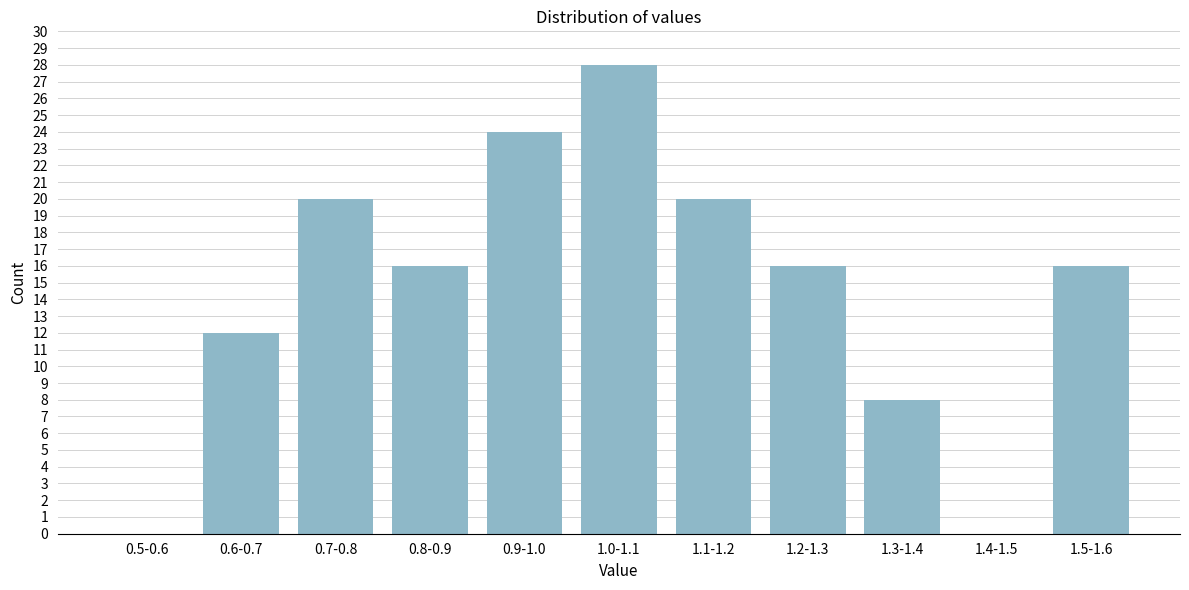

Reading right to left, what are all the values shown in this chart?

1.5-1.6=16	1.4-1.5=0	1.3-1.4=8	1.2-1.3=16	1.1-1.2=20	1.0-1.1=28	0.9-1.0=24	0.8-0.9=16	0.7-0.8=20	0.6-0.7=12	0.5-0.6=0